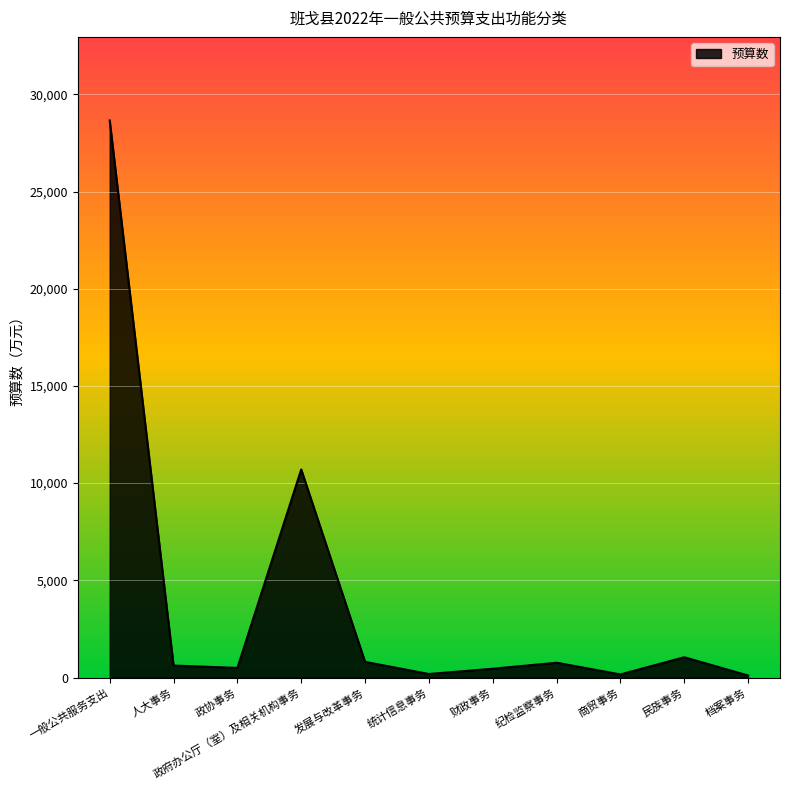

Which label corresponds to the largest value in the chart?

一般公共服务支出